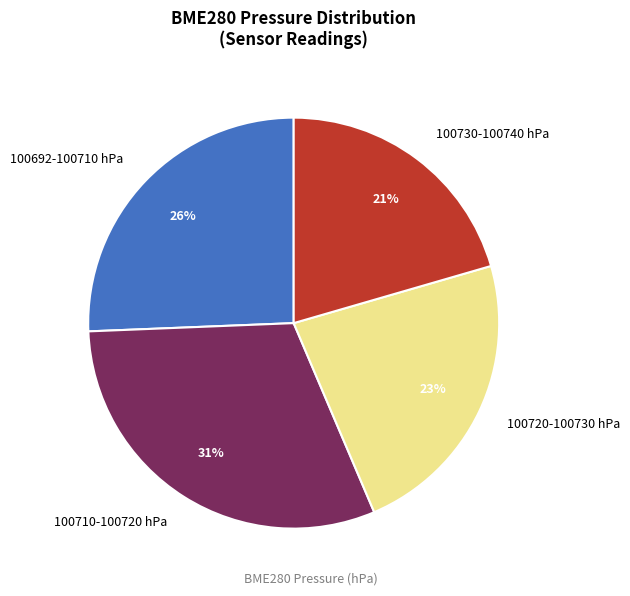

What is the ratio of the value at 100692-100710 hPa to the value at 100730-100740 hPa?

1.2